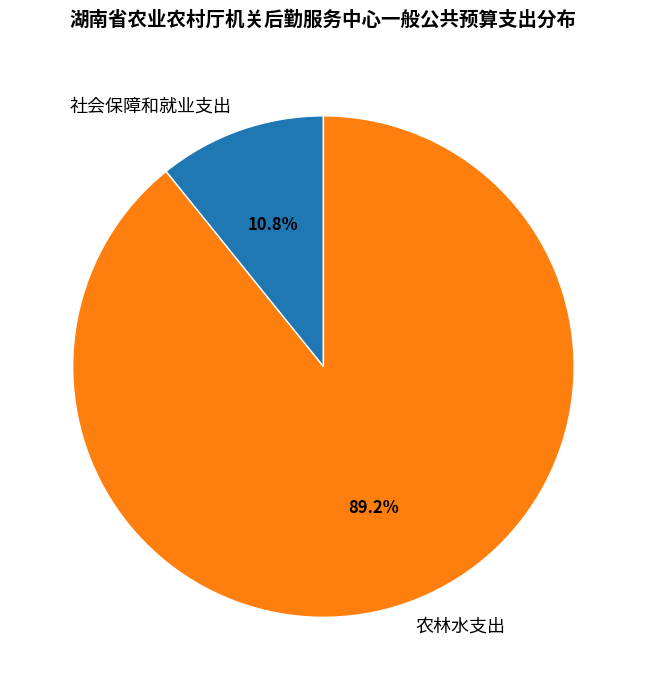

How many segments does this pie chart have?

2